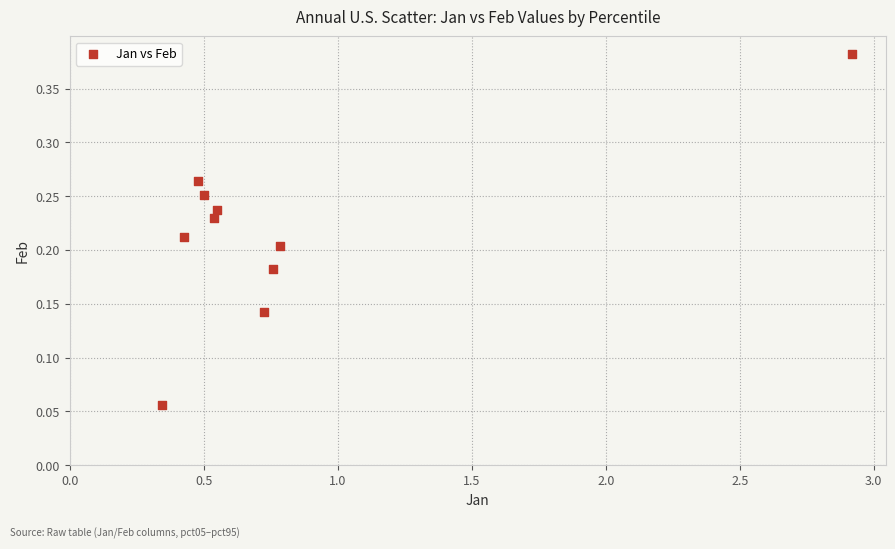

What is the range of X values (max minus min)?

2.6